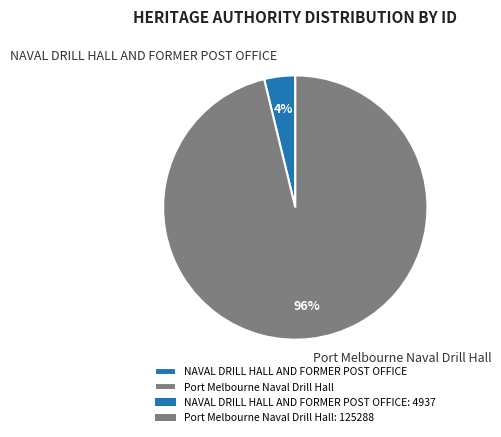

The Port Melbourne Naval Drill Hall slice represents 82% of the pie. True or false?

False